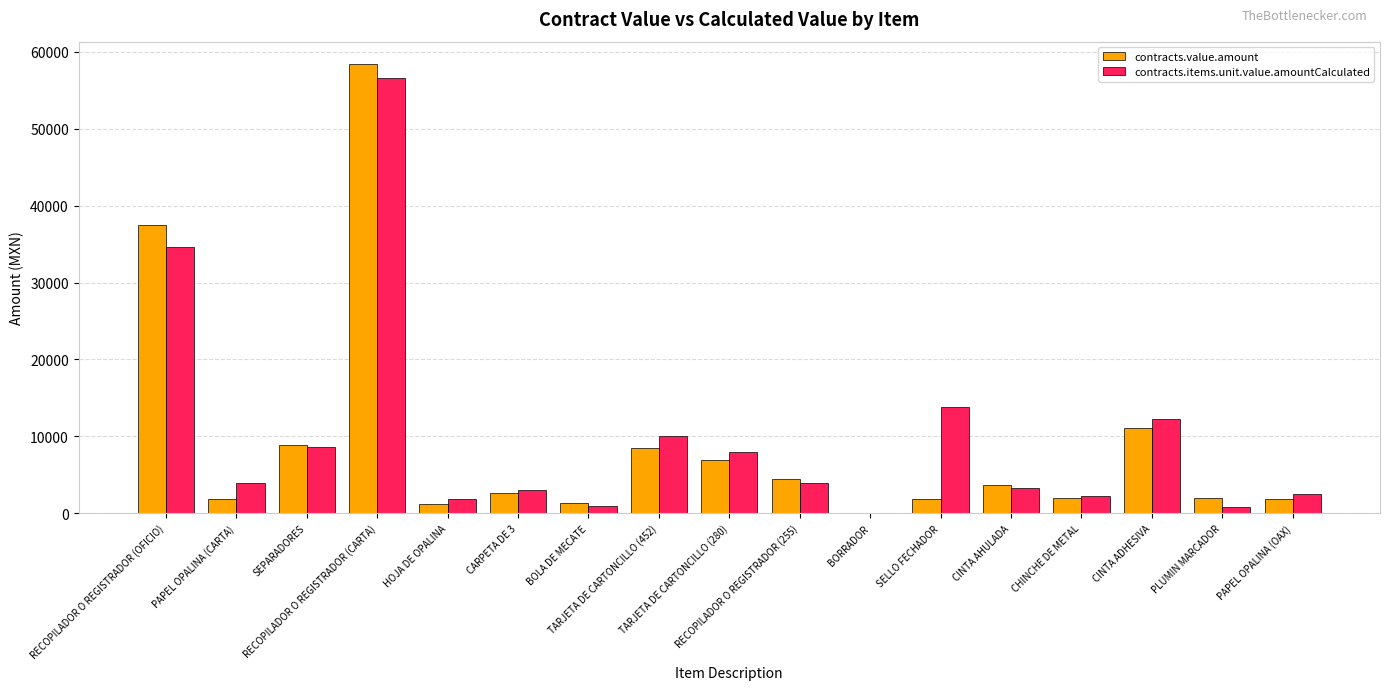

What is the maximum value shown in the chart?

58422.2